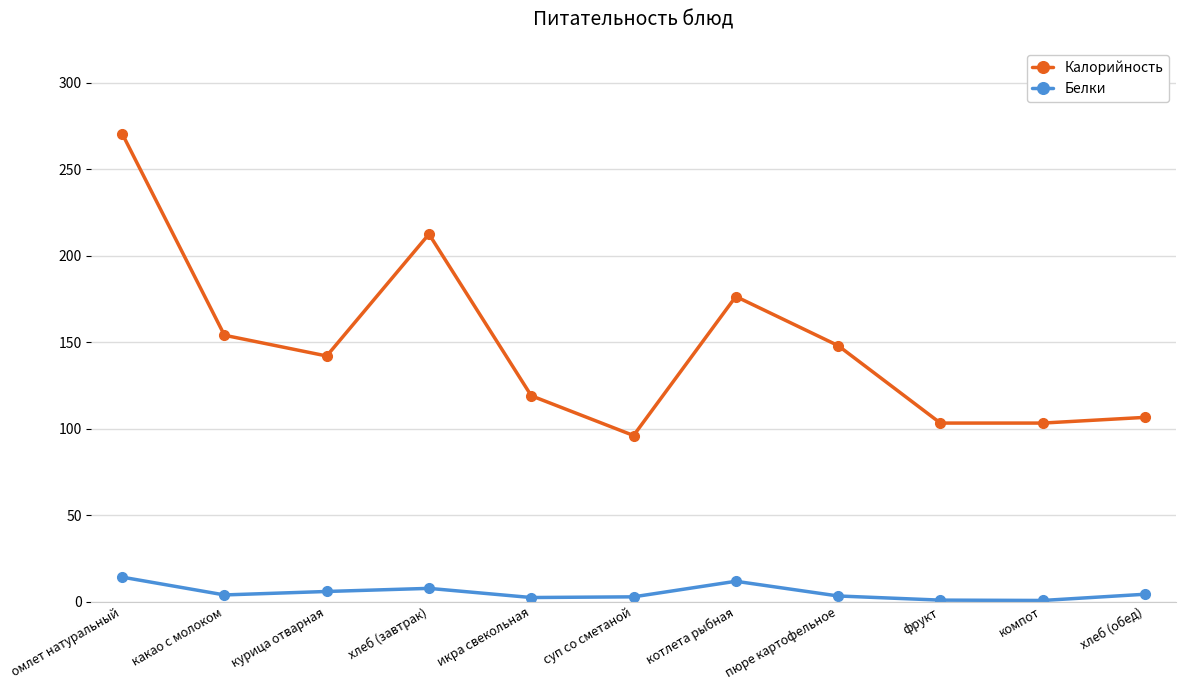

List the series in order of their overall mean, highest first.

Калорийность, Белки